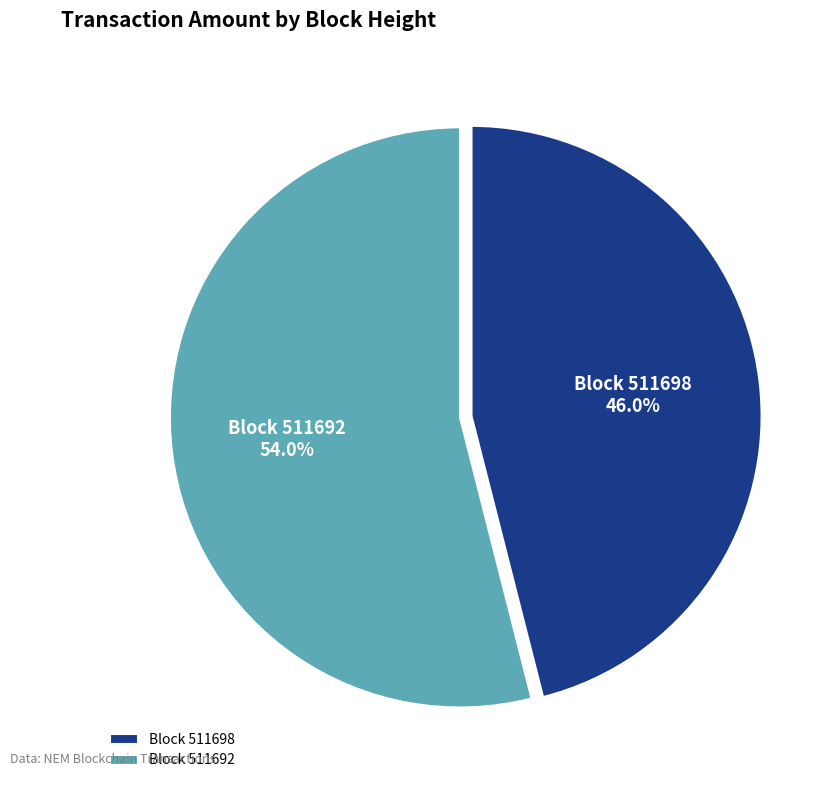

Which slice represents more than half of the pie?

Block 511692